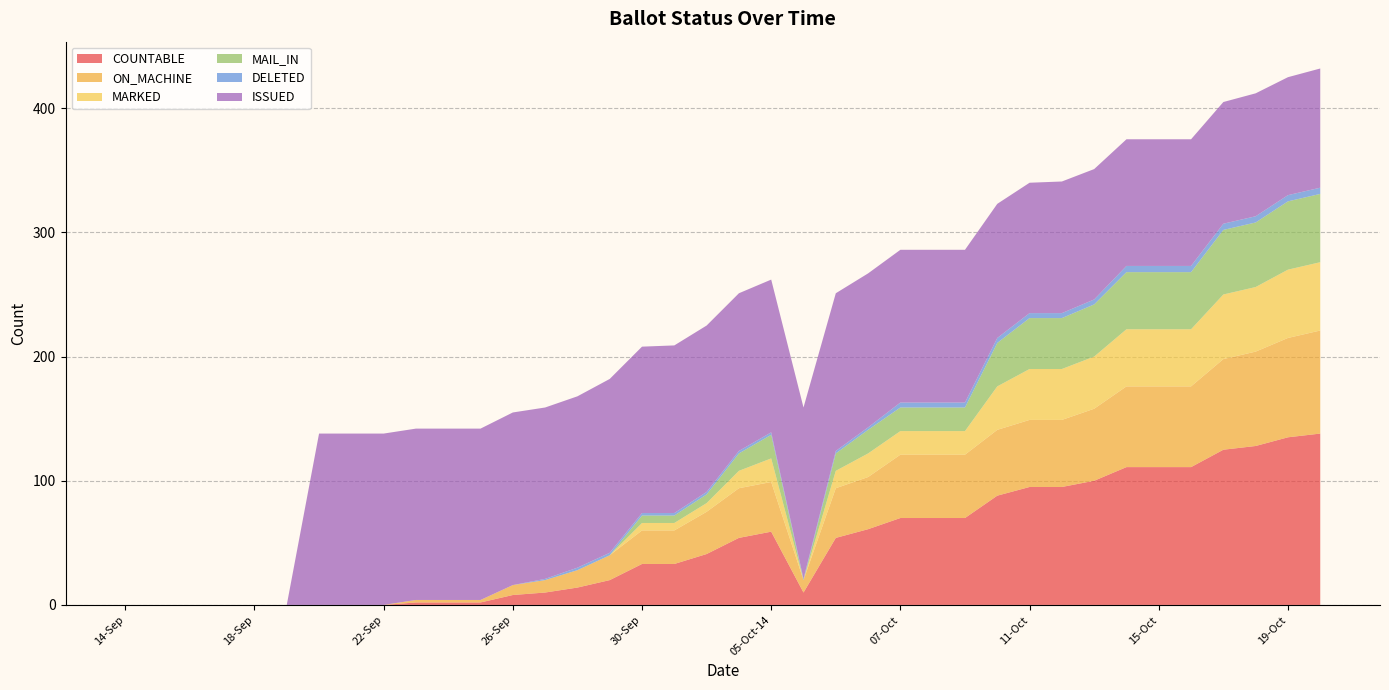

Reading right to left, transcribe all the data shown in this chart.

COUNTABLE: 20-Oct=138	19-Oct=135	18-Oct=128	17-Oct=125	16-Oct=111	15-Oct=111	14-Oct=111	13-Oct=100	12-Oct=95	11-Oct=95	10-Oct=88	09-Oct=70	08-Oct=70	07-Oct=70	06-Oct-14=61	06-Oct-06=54	05-Oct-22=10	05-Oct-14=59	04-Oct=54	03-Oct=41	02-Oct=33	30-Sep=33	29-Sep=20	28-Sep=14	27-Sep=10	26-Sep=8	25-Sep=2	24-Sep=2	23-Sep=2	22-Sep=0	21-Sep=0	20-Sep=0	19-Sep=0	18-Sep=0	17-Sep=0	16-Sep=0	15-Sep=0	14-Sep=0
ON_MACHINE: 20-Oct=83	19-Oct=80	18-Oct=76	17-Oct=73	16-Oct=65	15-Oct=65	14-Oct=65	13-Oct=58	12-Oct=54	11-Oct=54	10-Oct=53	09-Oct=51	08-Oct=51	07-Oct=51	06-Oct-14=42	06-Oct-06=40	05-Oct-22=10	05-Oct-14=40	04-Oct=40	03-Oct=34	02-Oct=27	30-Sep=27	29-Sep=20	28-Sep=14	27-Sep=10	26-Sep=8	25-Sep=2	24-Sep=2	23-Sep=2	22-Sep=0	21-Sep=0	20-Sep=0	19-Sep=0	18-Sep=0	17-Sep=0	16-Sep=0	15-Sep=0	14-Sep=0
MARKED: 20-Oct=55	19-Oct=55	18-Oct=52	17-Oct=52	16-Oct=46	15-Oct=46	14-Oct=46	13-Oct=42	12-Oct=41	11-Oct=41	10-Oct=35	09-Oct=19	08-Oct=19	07-Oct=19	06-Oct-14=19	06-Oct-06=14	05-Oct-22=0	05-Oct-14=19	04-Oct=14	03-Oct=7	02-Oct=6	30-Sep=6	29-Sep=0	28-Sep=0	27-Sep=0	26-Sep=0	25-Sep=0	24-Sep=0	23-Sep=0	22-Sep=0	21-Sep=0	20-Sep=0	19-Sep=0	18-Sep=0	17-Sep=0	16-Sep=0	15-Sep=0	14-Sep=0
MAIL_IN: 20-Oct=55	19-Oct=55	18-Oct=52	17-Oct=52	16-Oct=46	15-Oct=46	14-Oct=46	13-Oct=42	12-Oct=41	11-Oct=41	10-Oct=35	09-Oct=19	08-Oct=19	07-Oct=19	06-Oct-14=19	06-Oct-06=14	05-Oct-22=0	05-Oct-14=19	04-Oct=14	03-Oct=7	02-Oct=6	30-Sep=6	29-Sep=0	28-Sep=0	27-Sep=0	26-Sep=0	25-Sep=0	24-Sep=0	23-Sep=0	22-Sep=0	21-Sep=0	20-Sep=0	19-Sep=0	18-Sep=0	17-Sep=0	16-Sep=0	15-Sep=0	14-Sep=0
DELETED: 20-Oct=5	19-Oct=5	18-Oct=5	17-Oct=5	16-Oct=5	15-Oct=5	14-Oct=5	13-Oct=4	12-Oct=4	11-Oct=4	10-Oct=4	09-Oct=4	08-Oct=4	07-Oct=4	06-Oct-14=2	06-Oct-06=2	05-Oct-22=1	05-Oct-14=2	04-Oct=2	03-Oct=2	02-Oct=2	30-Sep=2	29-Sep=2	28-Sep=2	27-Sep=1	26-Sep=0	25-Sep=0	24-Sep=0	23-Sep=0	22-Sep=0	21-Sep=0	20-Sep=0	19-Sep=0	18-Sep=0	17-Sep=0	16-Sep=0	15-Sep=0	14-Sep=0
ISSUED: 20-Oct=96	19-Oct=95	18-Oct=99	17-Oct=98	16-Oct=102	15-Oct=102	14-Oct=102	13-Oct=105	12-Oct=106	11-Oct=105	10-Oct=108	09-Oct=123	08-Oct=123	07-Oct=123	06-Oct-14=124	06-Oct-06=127	05-Oct-22=138	05-Oct-14=123	04-Oct=127	03-Oct=134	02-Oct=135	30-Sep=134	29-Sep=140	28-Sep=138	27-Sep=138	26-Sep=139	25-Sep=138	24-Sep=138	23-Sep=138	22-Sep=138	21-Sep=138	20-Sep=138	19-Sep=0	18-Sep=0	17-Sep=0	16-Sep=0	15-Sep=0	14-Sep=0